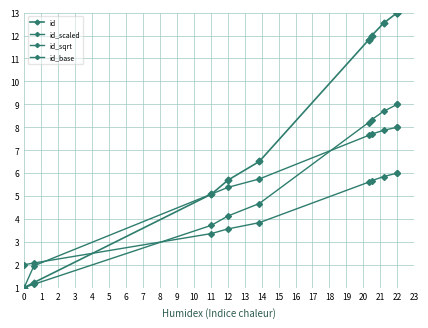

What is the approximate value of id_sqrt at 0?

2.0